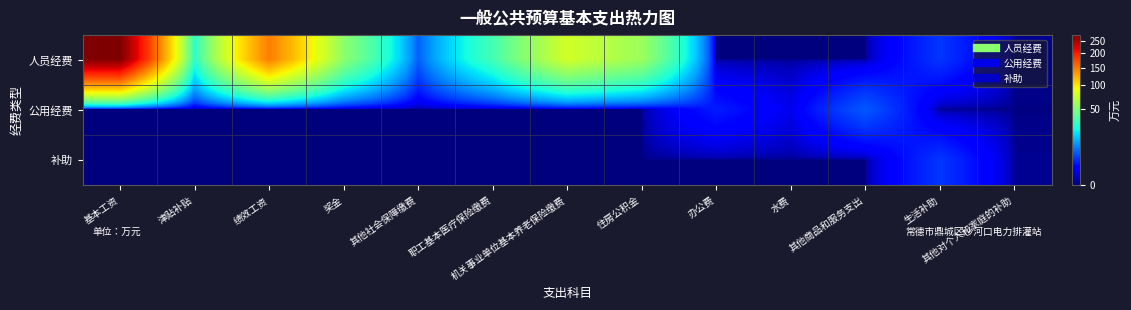

What is the maximum value shown in the chart?

276.0